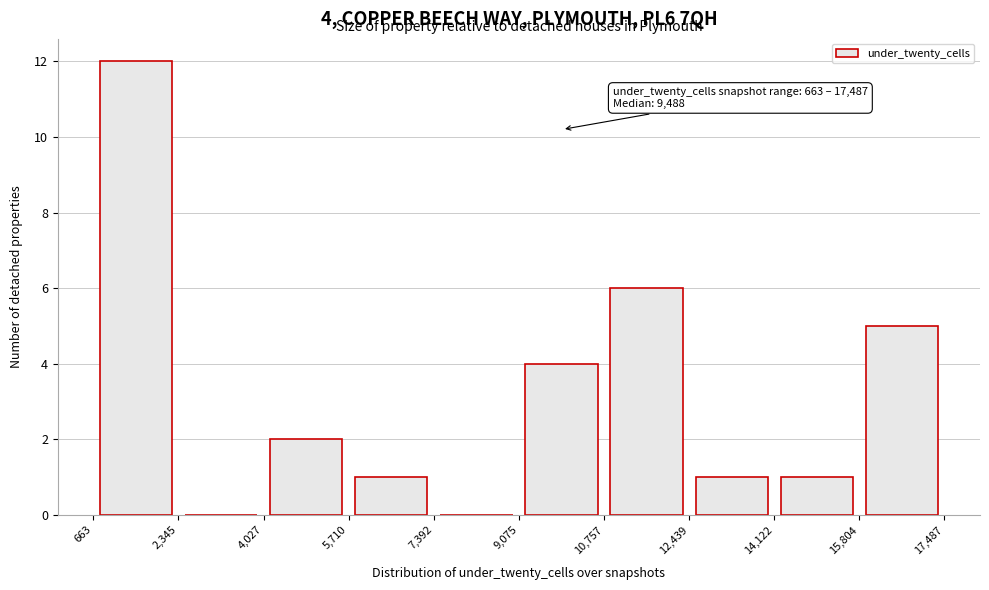

Over which range of the x-axis is the bar tallest?

663 to 2,345